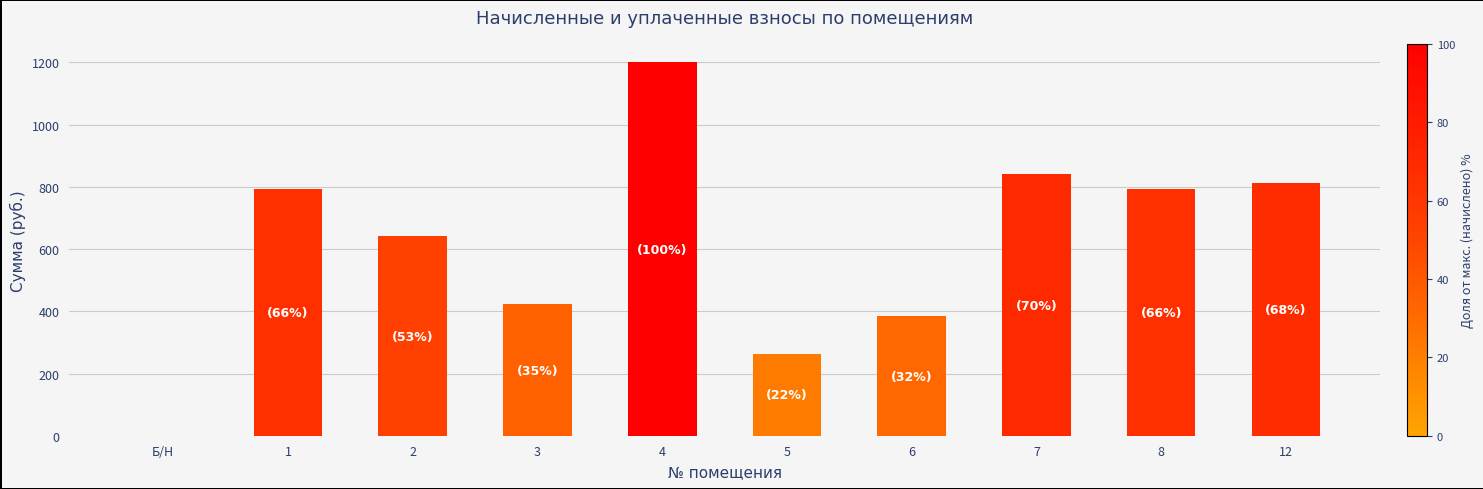

What is the change in value from 2 to 12?

+170.4